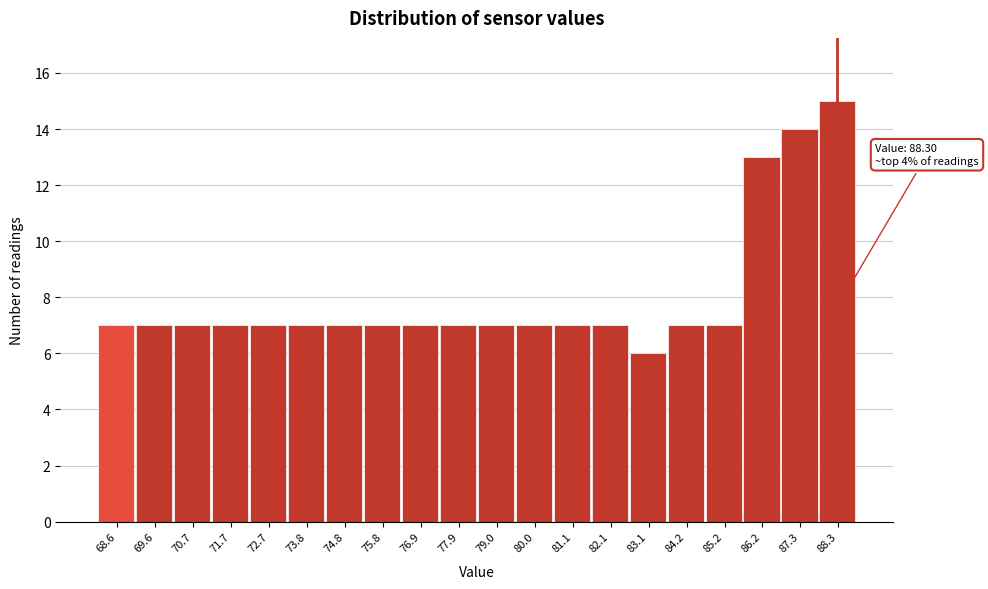

Over which range of the x-axis is the bar tallest?

87.8 to 88.8